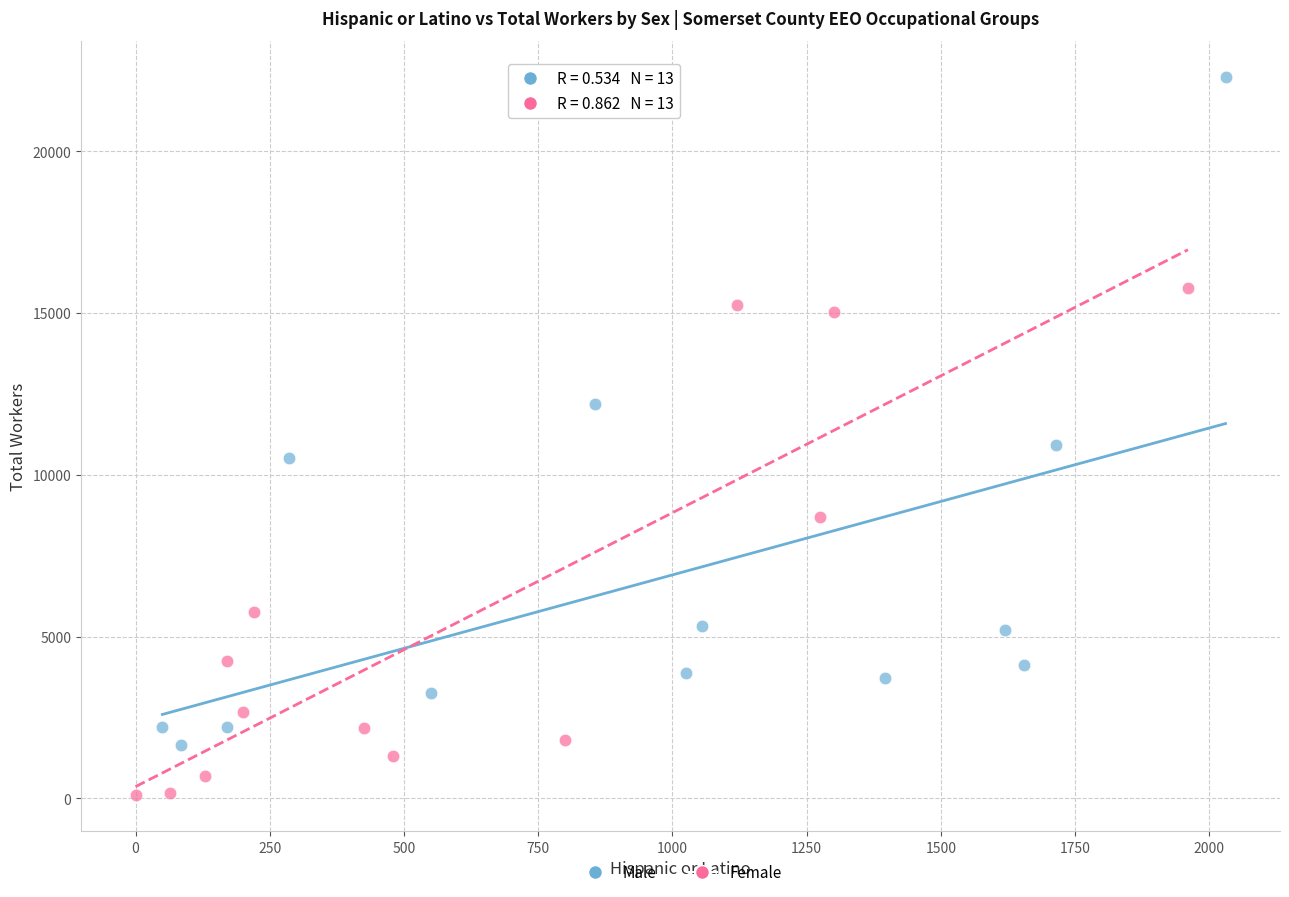

Which series reaches the minimum Y coordinate?

Female